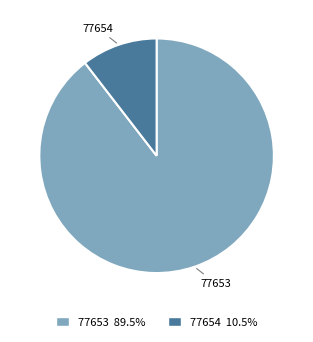

Is it true that 77654 is 18% of the pie?

False